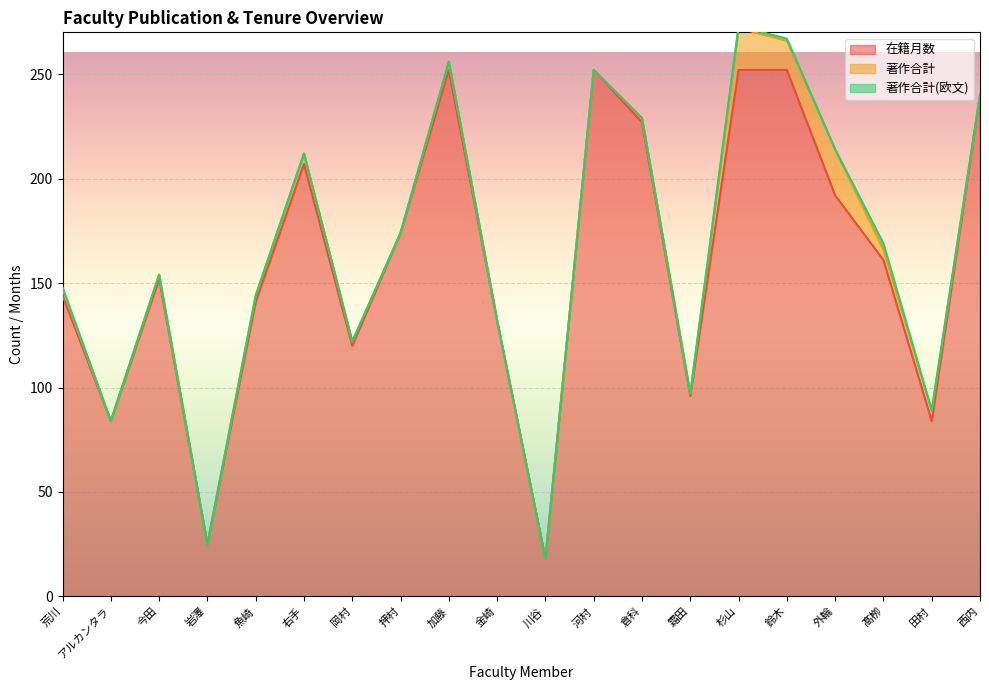

Is it true that 在籍月数 equals 50 at 押村?

False